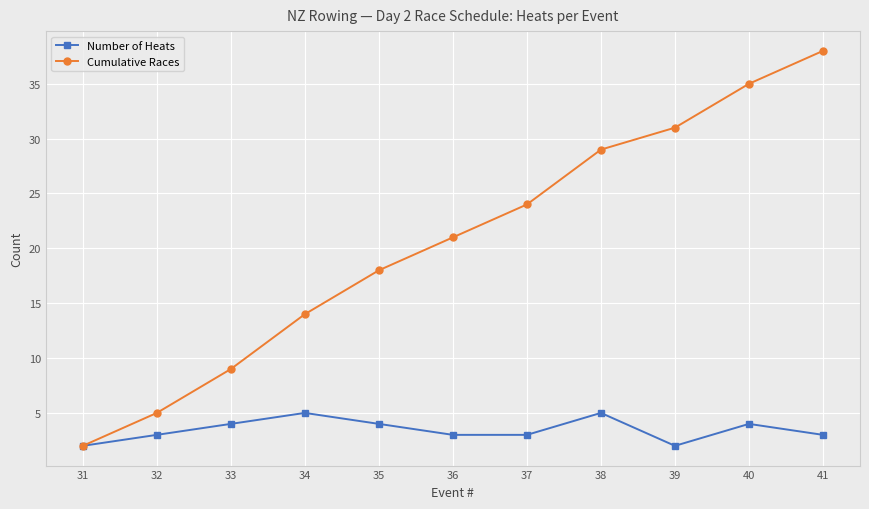

Reading right to left, transcribe all the data shown in this chart.

Number of Heats: 3	4	2	5	3	3	4	5	4	3	2
Cumulative Races: 38	35	31	29	24	21	18	14	9	5	2